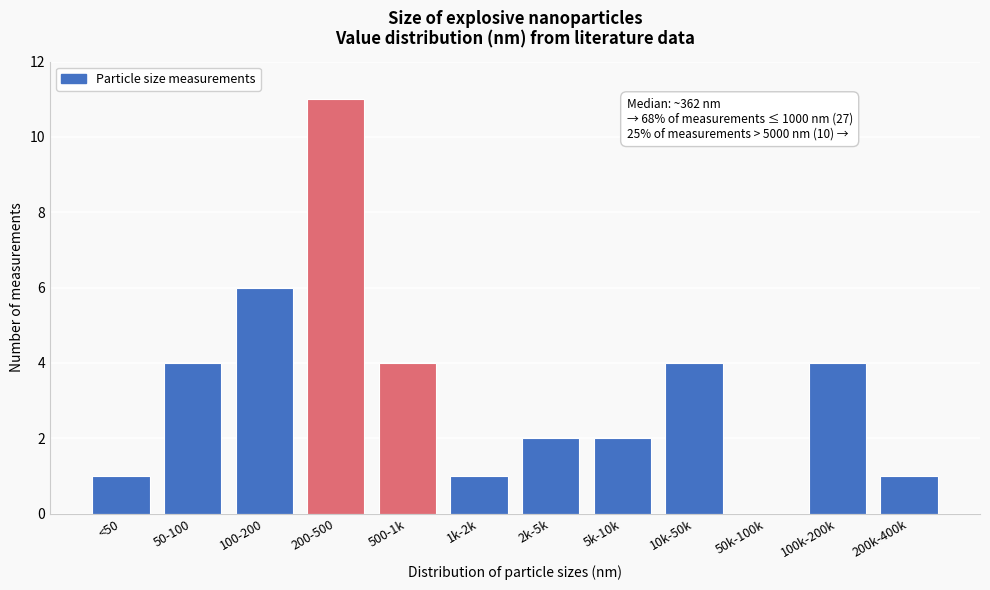

Reading right to left, list all the values displayed in this chart.

200k-400k=1	100k-200k=4	50k-100k=0	10k-50k=4	5k-10k=2	2k-5k=2	1k-2k=1	500-1k=4	200-500=11	100-200=6	50-100=4	<50=1